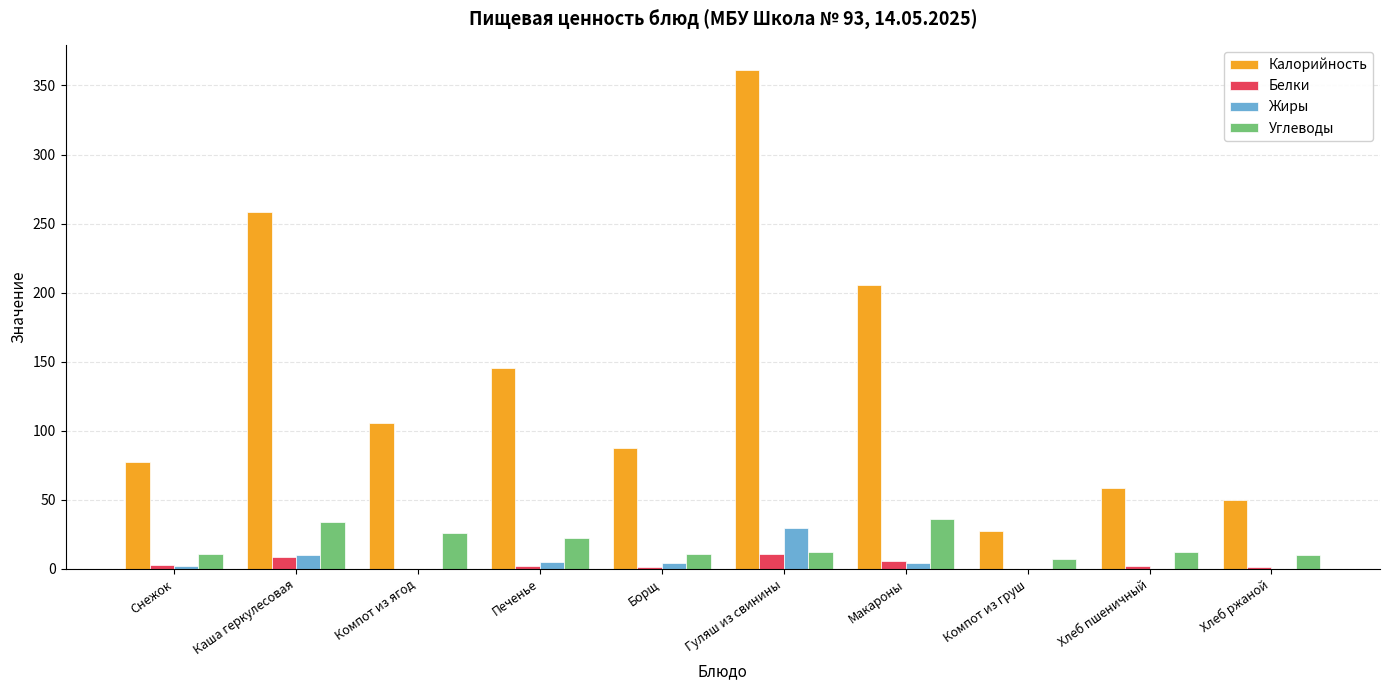

Read the Калорийность value at Каша геркулесовая.

258.3